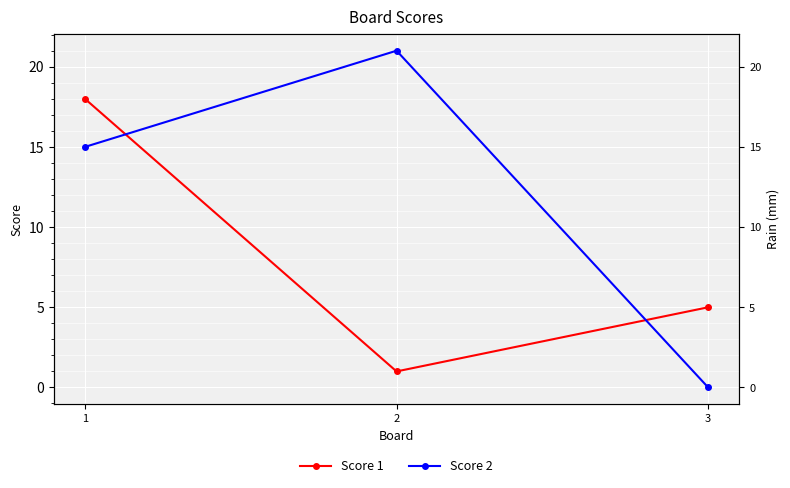

At which label does Score 2 reach its minimum?

3